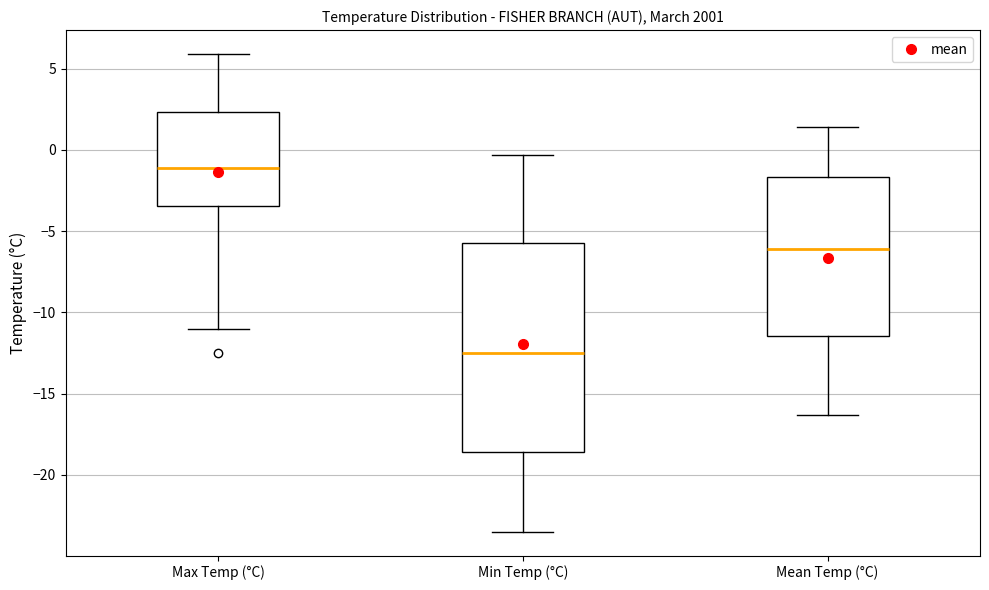

Which box has the highest median line?

Max Temp (°C)